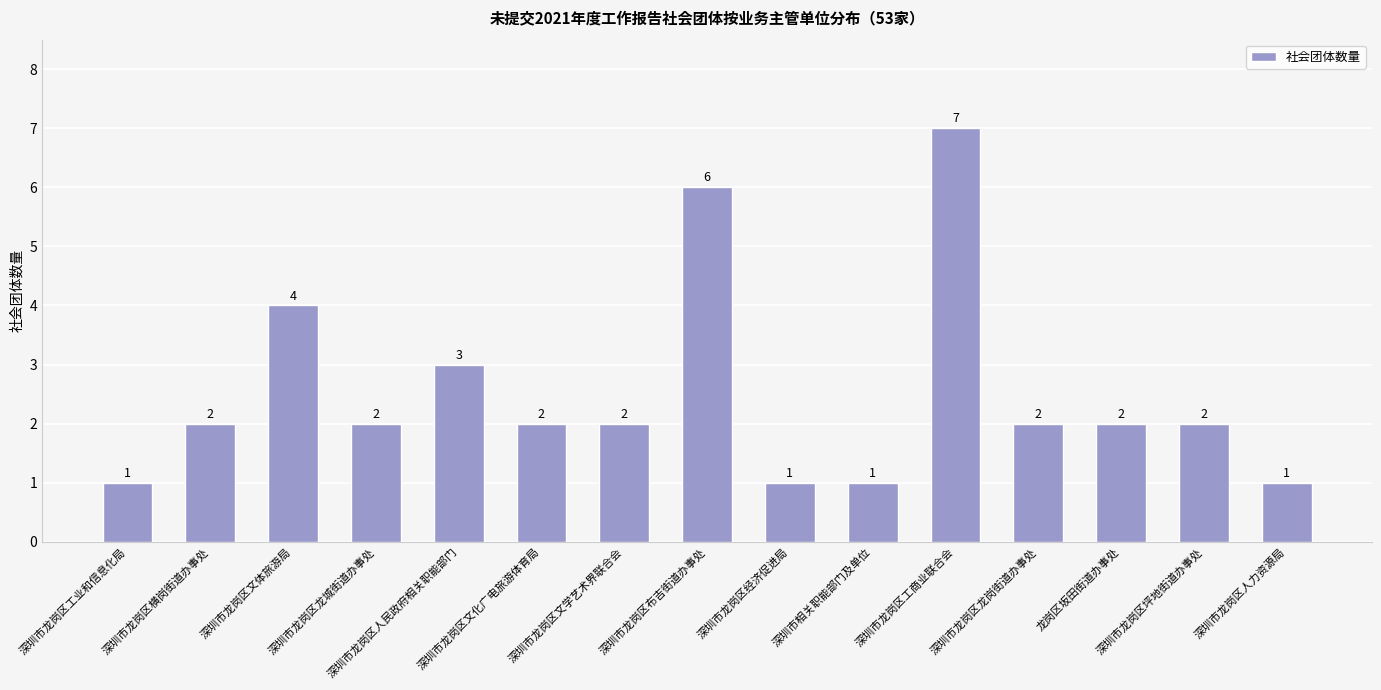

What is the label of the 10th bar from the right?

深圳市龙岗区文化广电旅游体育局